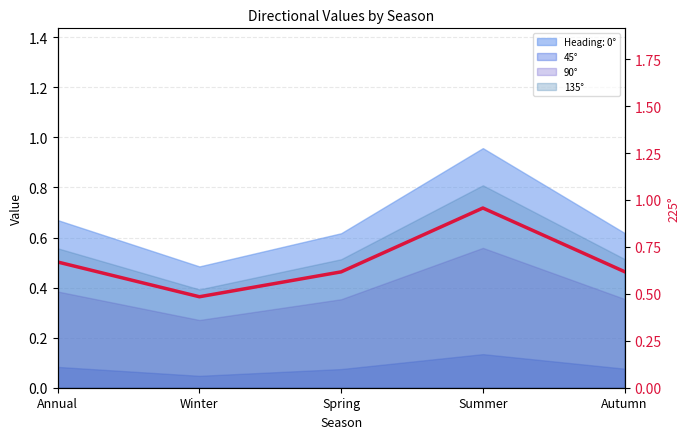

Rank the categories by value from lowest to highest.

Winter, Spring, Autumn, Annual, Summer